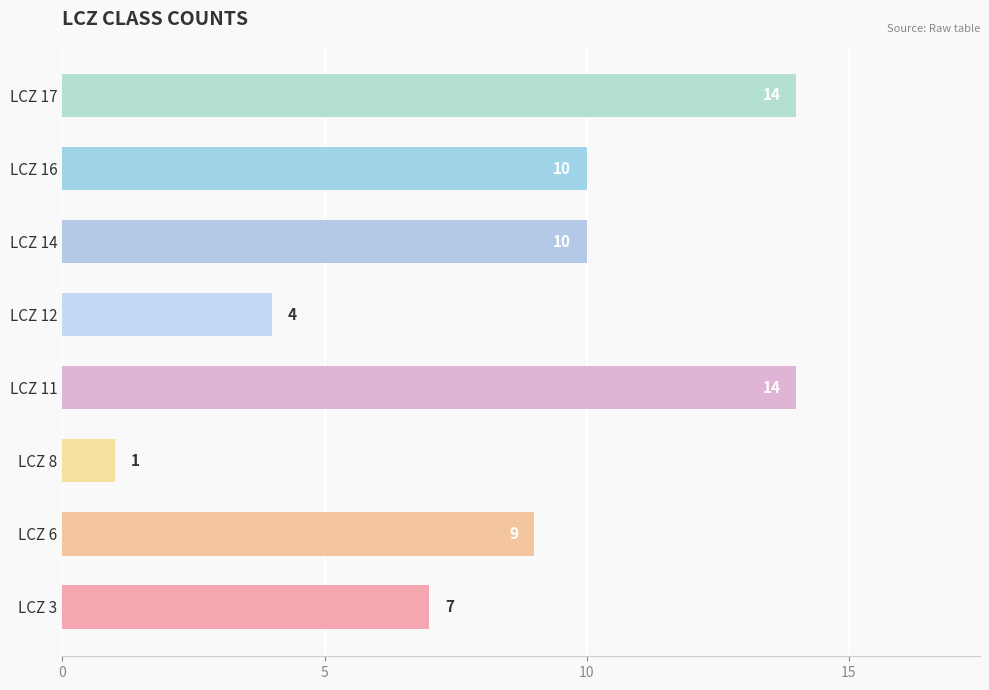

How many values are below 10?

4